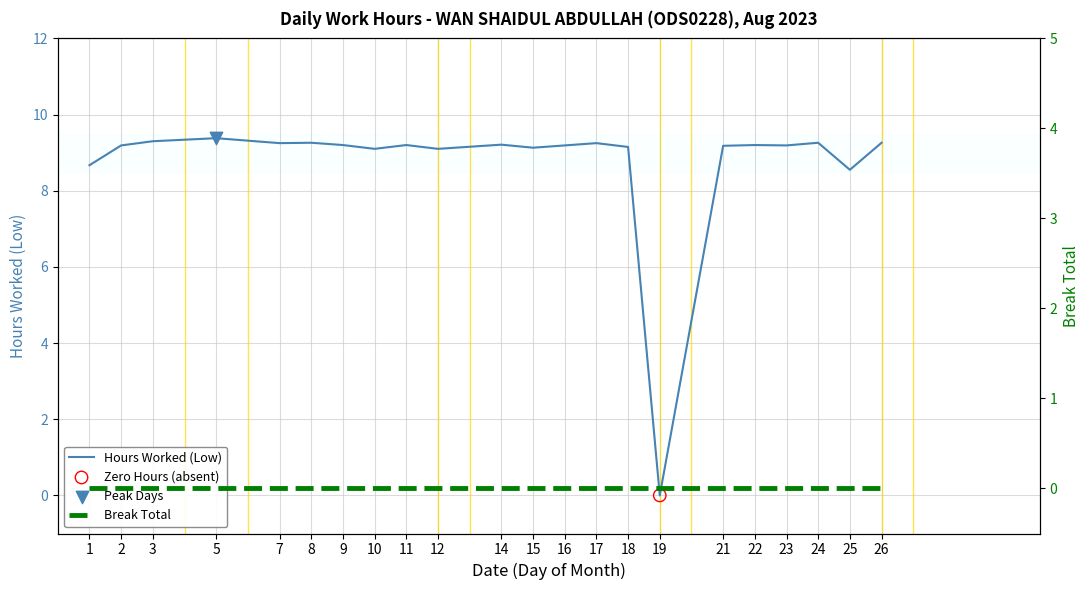

Which series contains the lowest Y value?

Hours Worked (Low)